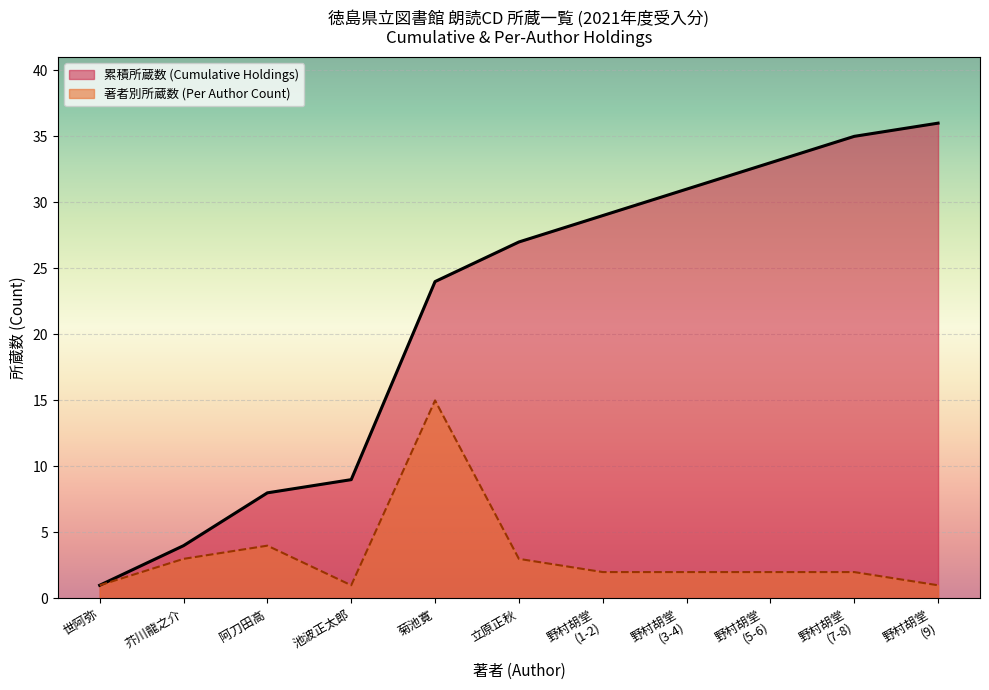

True or false: 累積所蔵数 (Cumulative Holdings) and 著者別所蔵数 (Per Author Count) cross at least once.

False